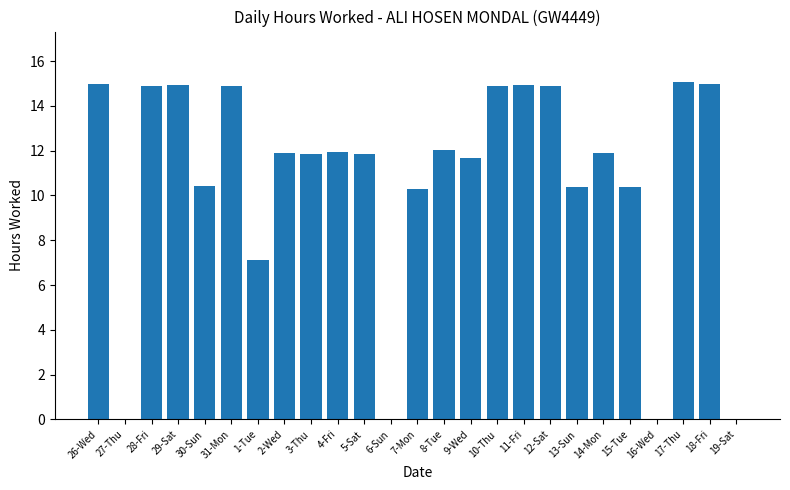

What is the change in value from 1-Tue to 17-Thu?

+7.9